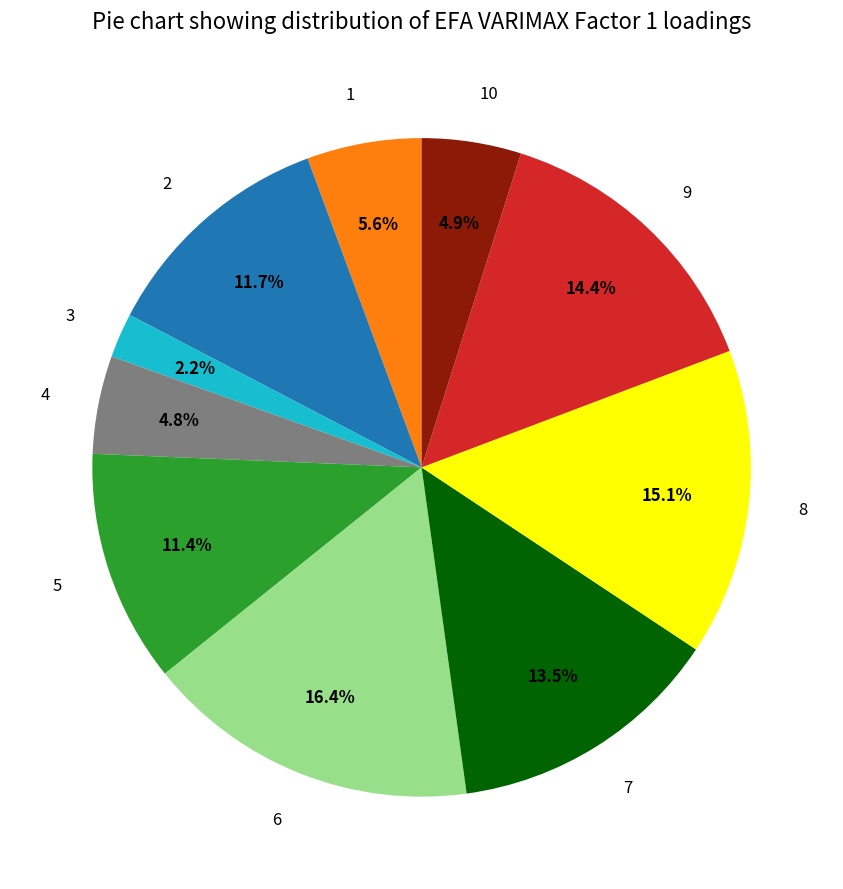

Count the number of slices in the pie.

10